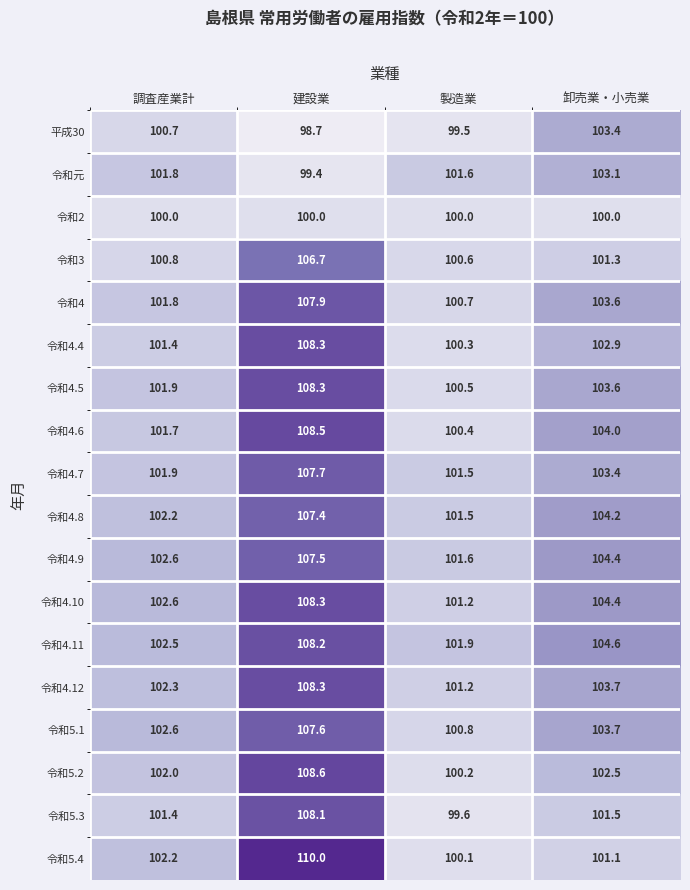

What is the difference between the highest and lowest values at 卸売業・小売業?

4.6